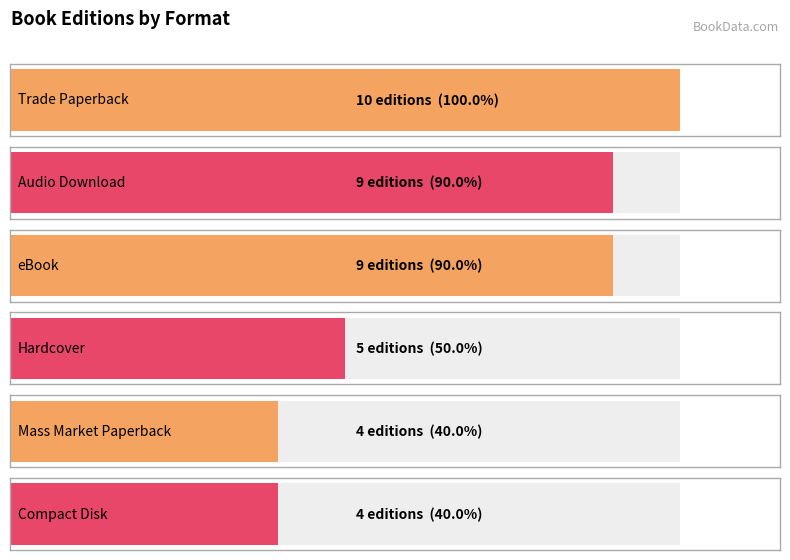

True or false: the data shows 4 at Compact Disk.

True